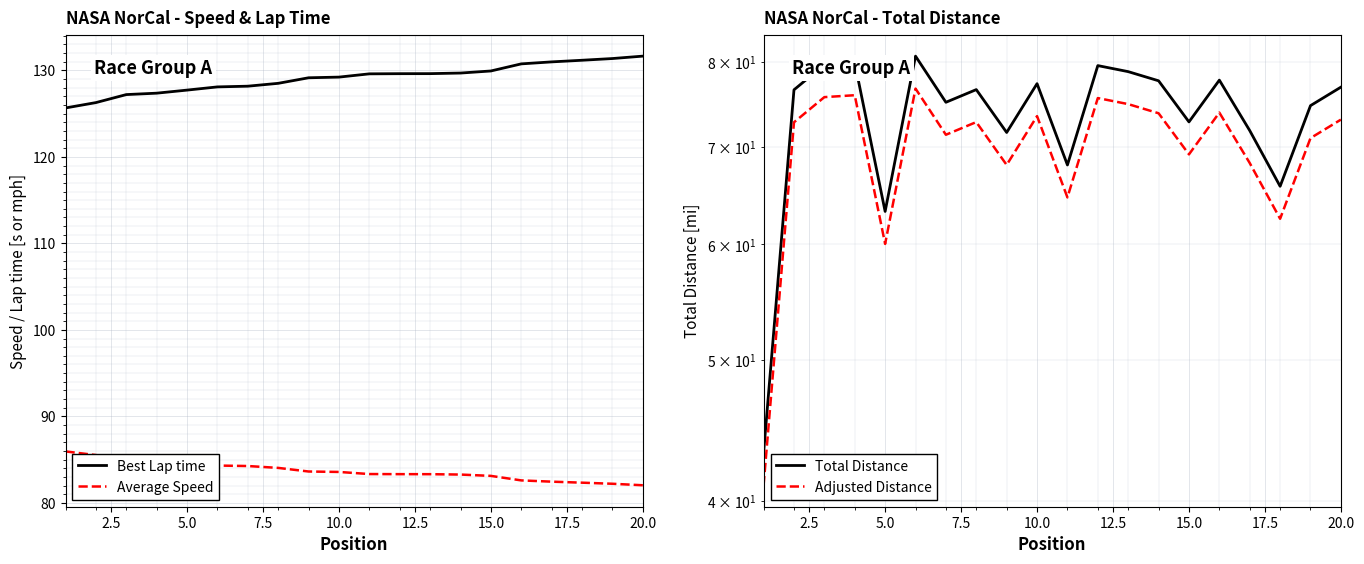

What is the maximum value for Average Speed?

85.9